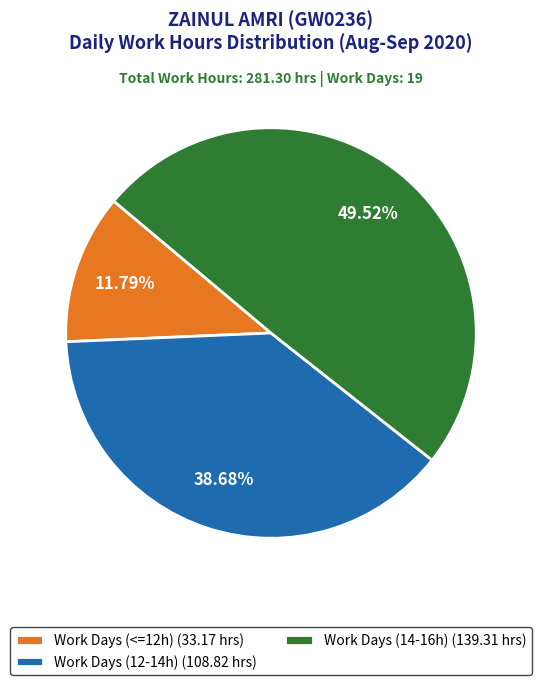

How many segments does this pie chart have?

3